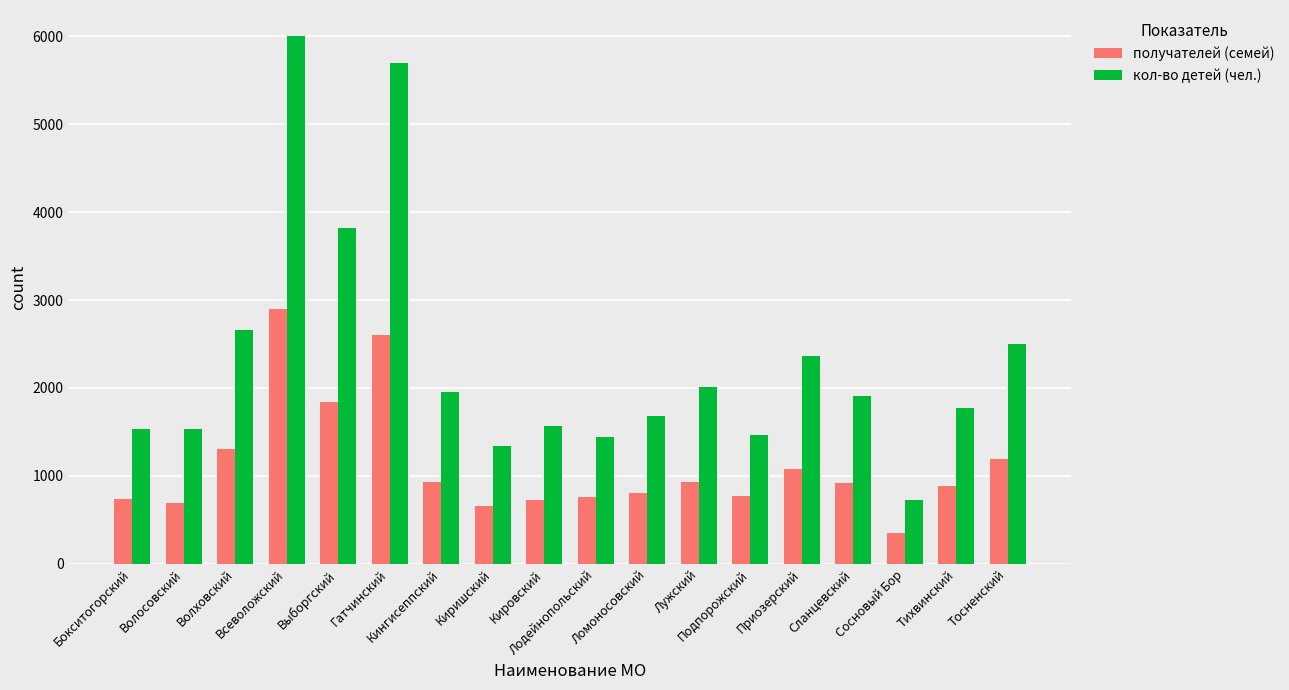

Are the bars grouped side by side (vs. stacked)?

Yes